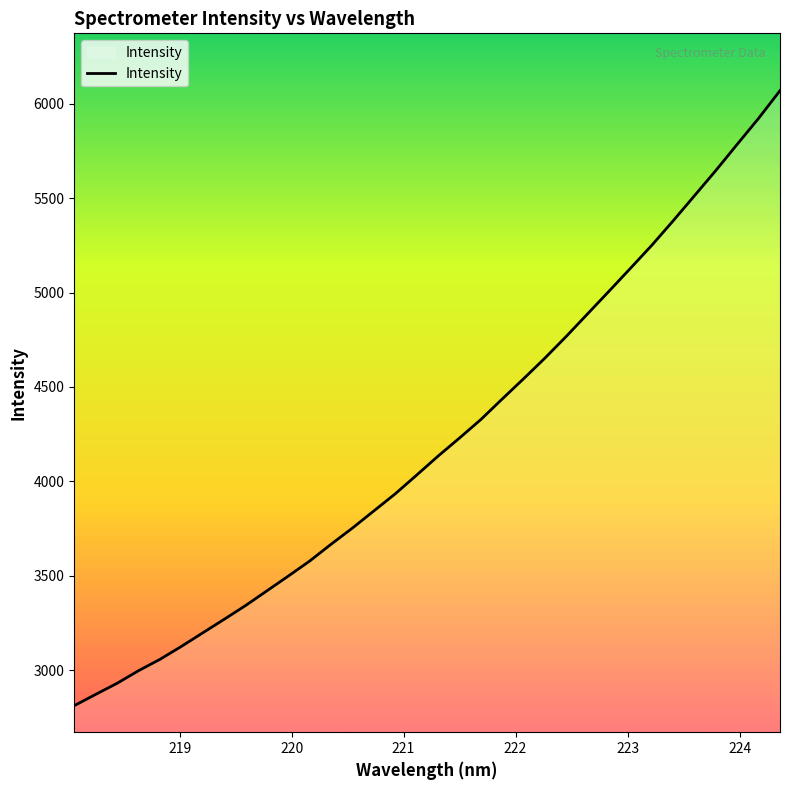

What is the difference between the maximum and minimum values?

3258.1